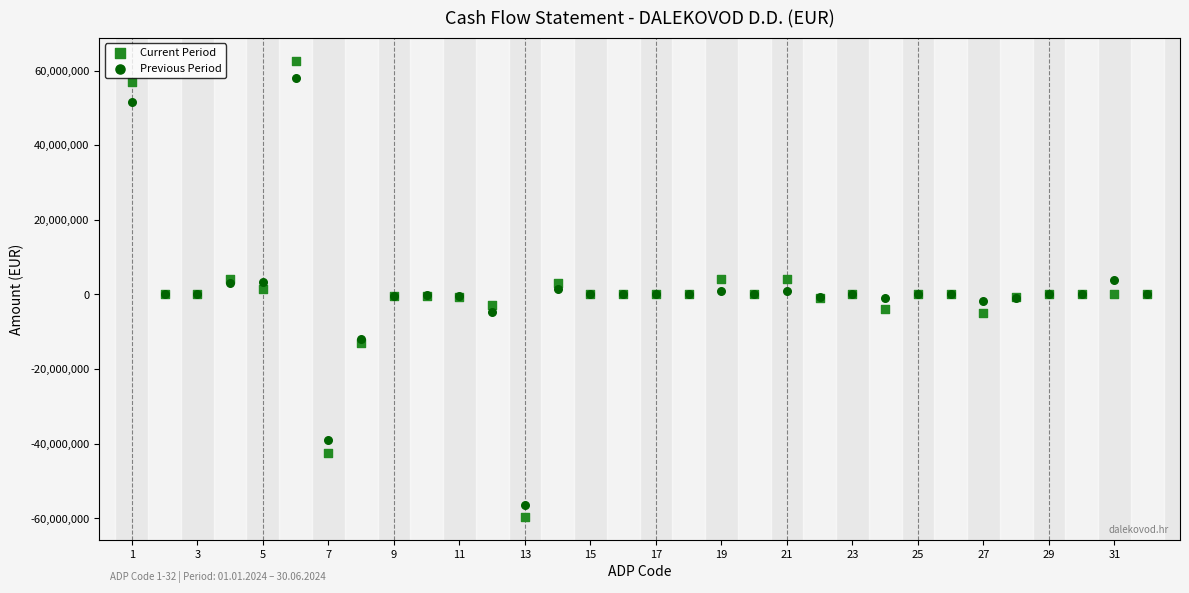

What is the X range (max minus min) for the scatter plot?

31